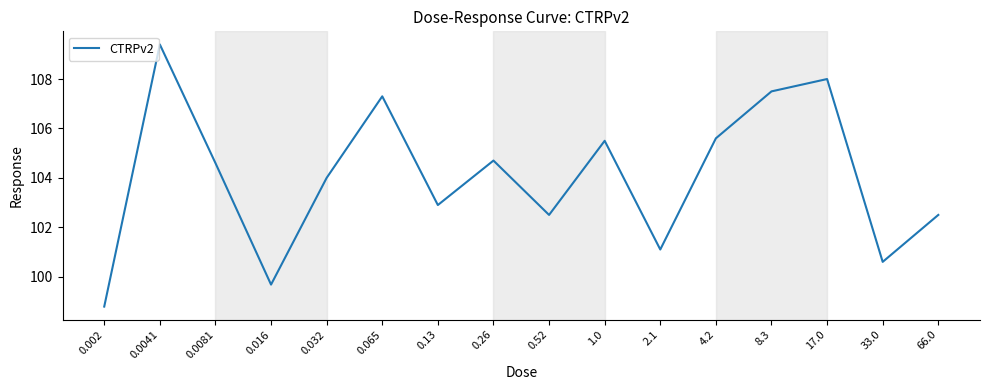

What is the approximate value at 0.002?

98.8